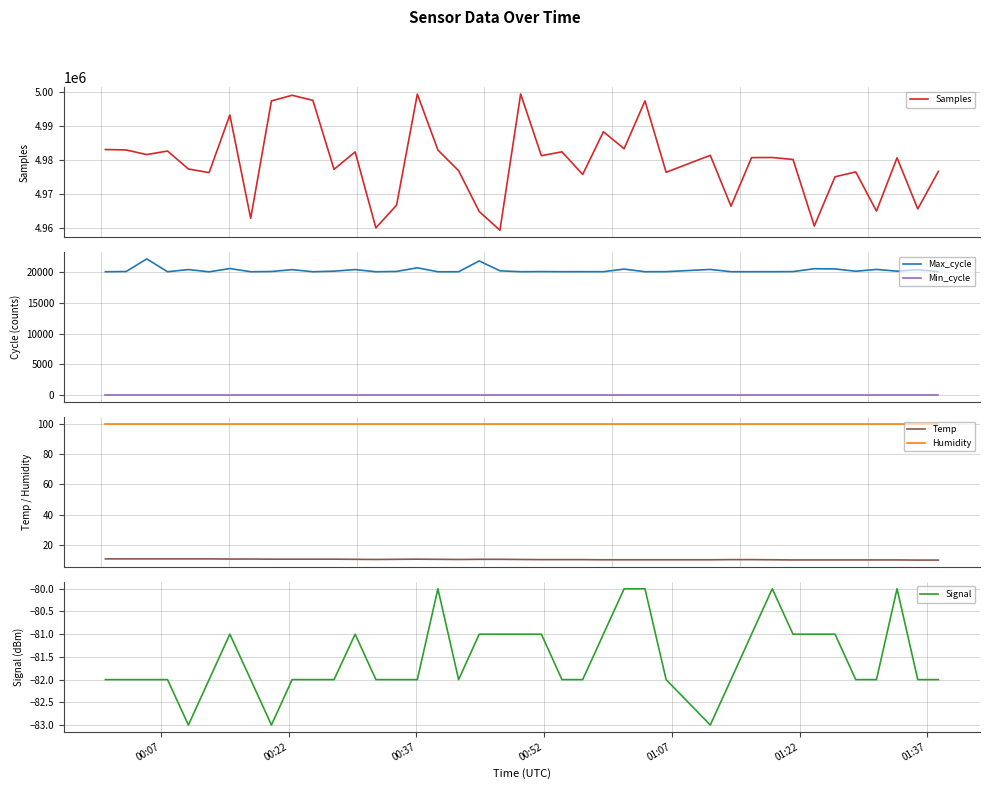

How many data points in Signal are above -82?

16